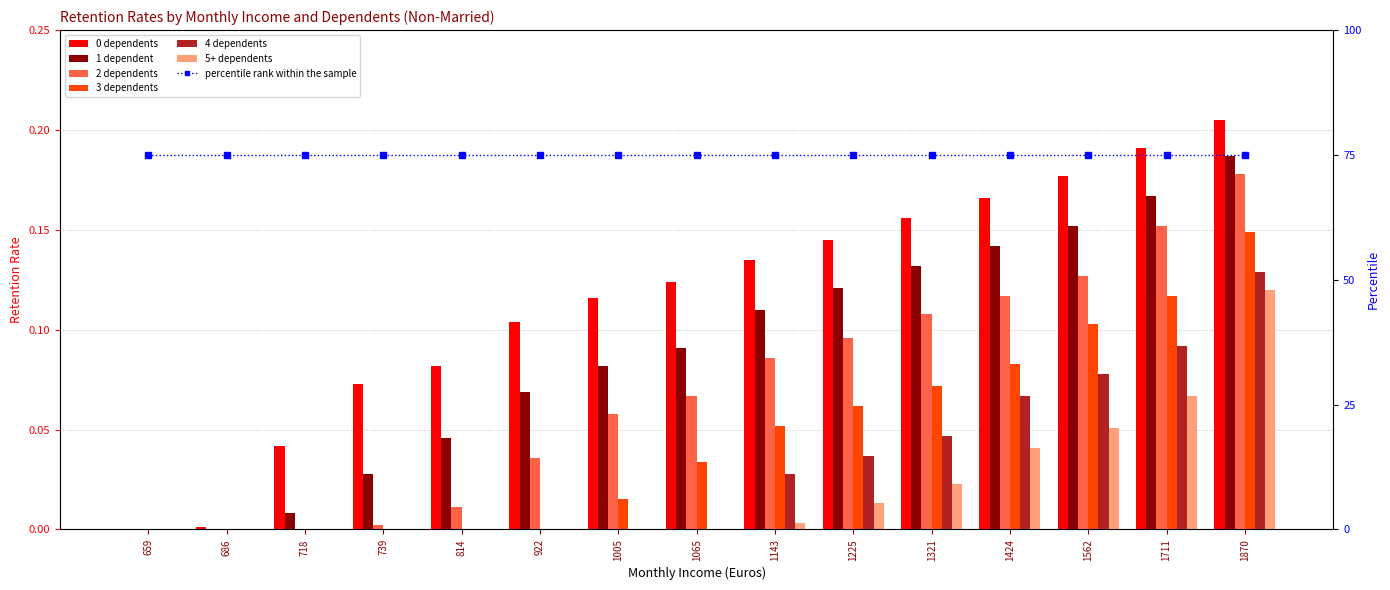

Between 1225 and 1065, which is larger?

1225